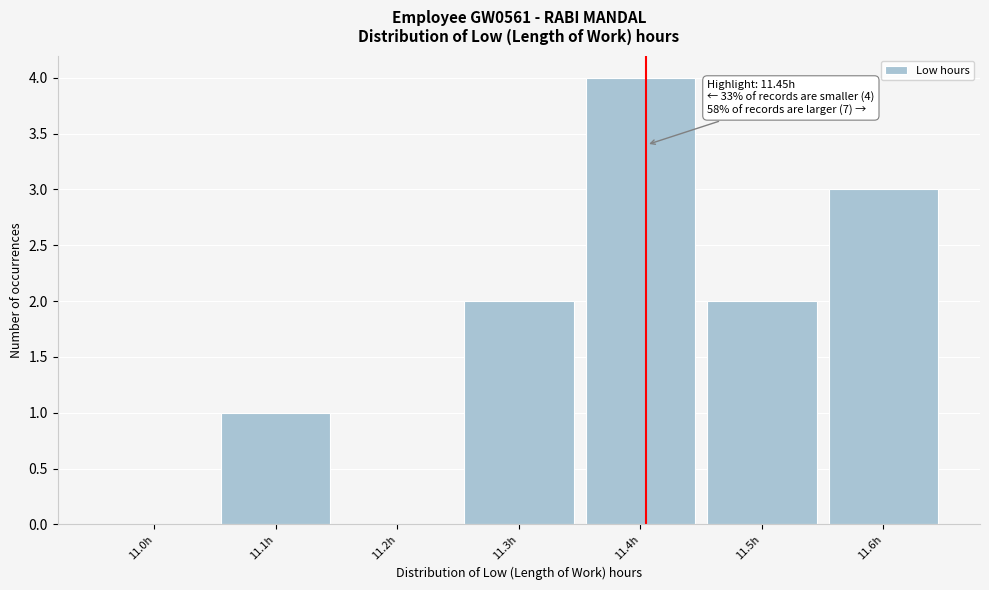

Reading left to right, extract all data points from this chart.

11.0h=0	11.1h=1	11.2h=0	11.3h=2	11.4h=4	11.5h=2	11.6h=3